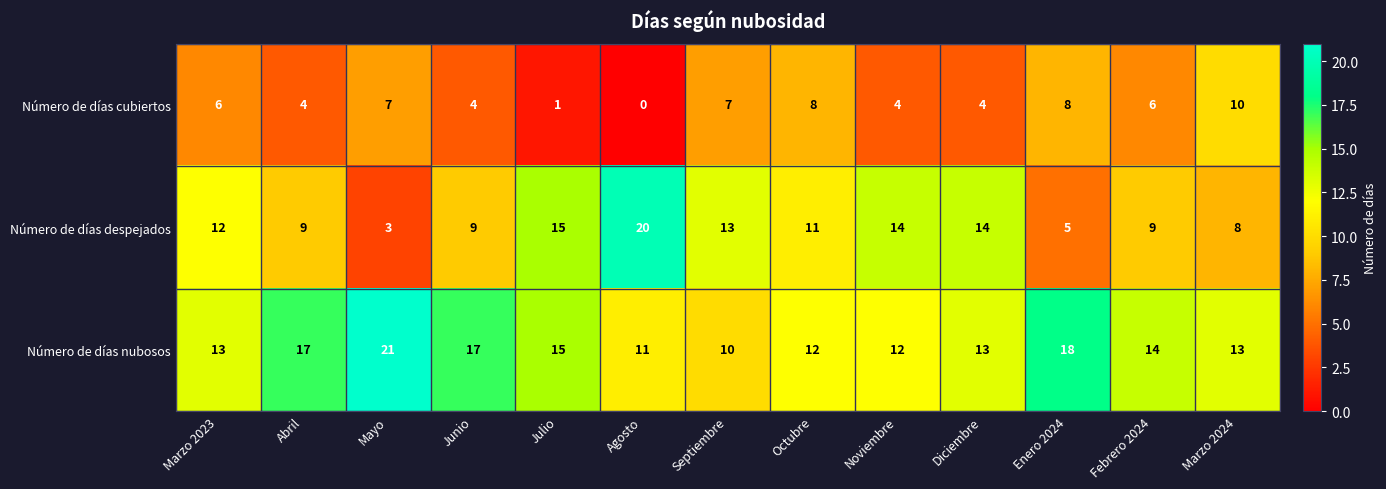

How many data points does each series have?

13